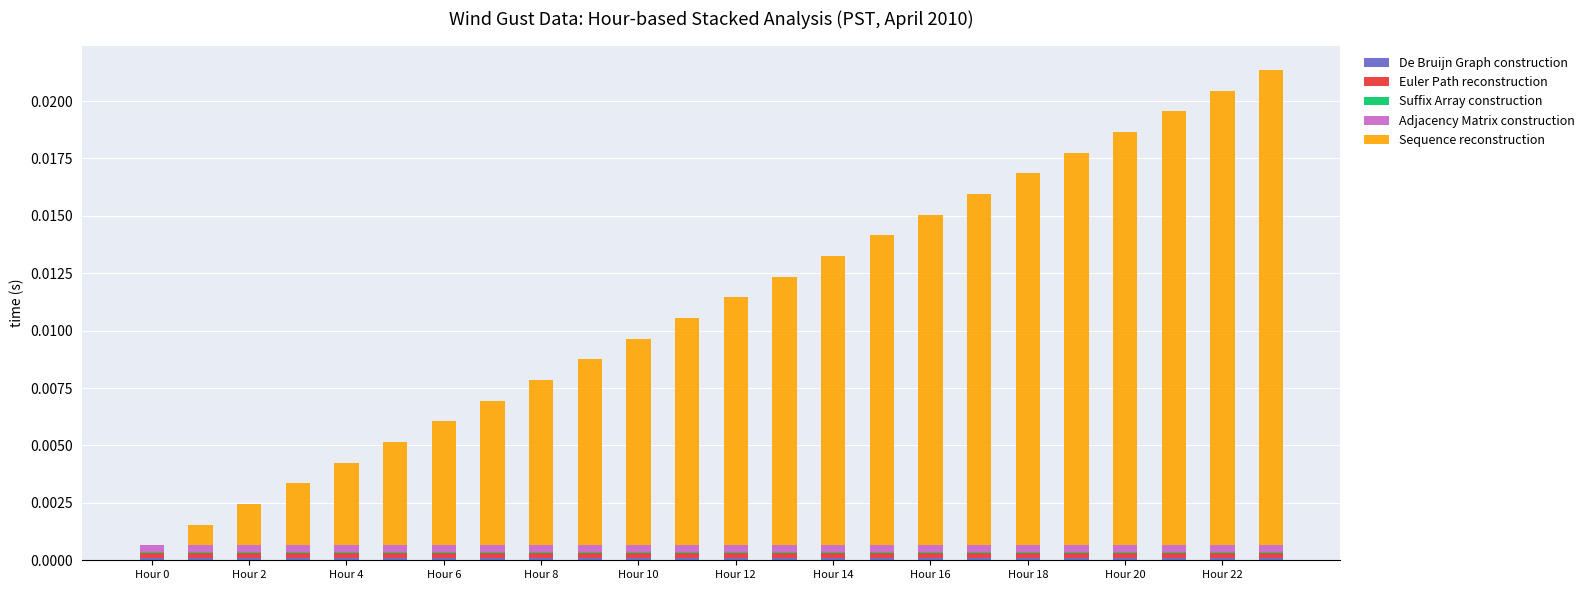

How many series are shown in this chart?

5